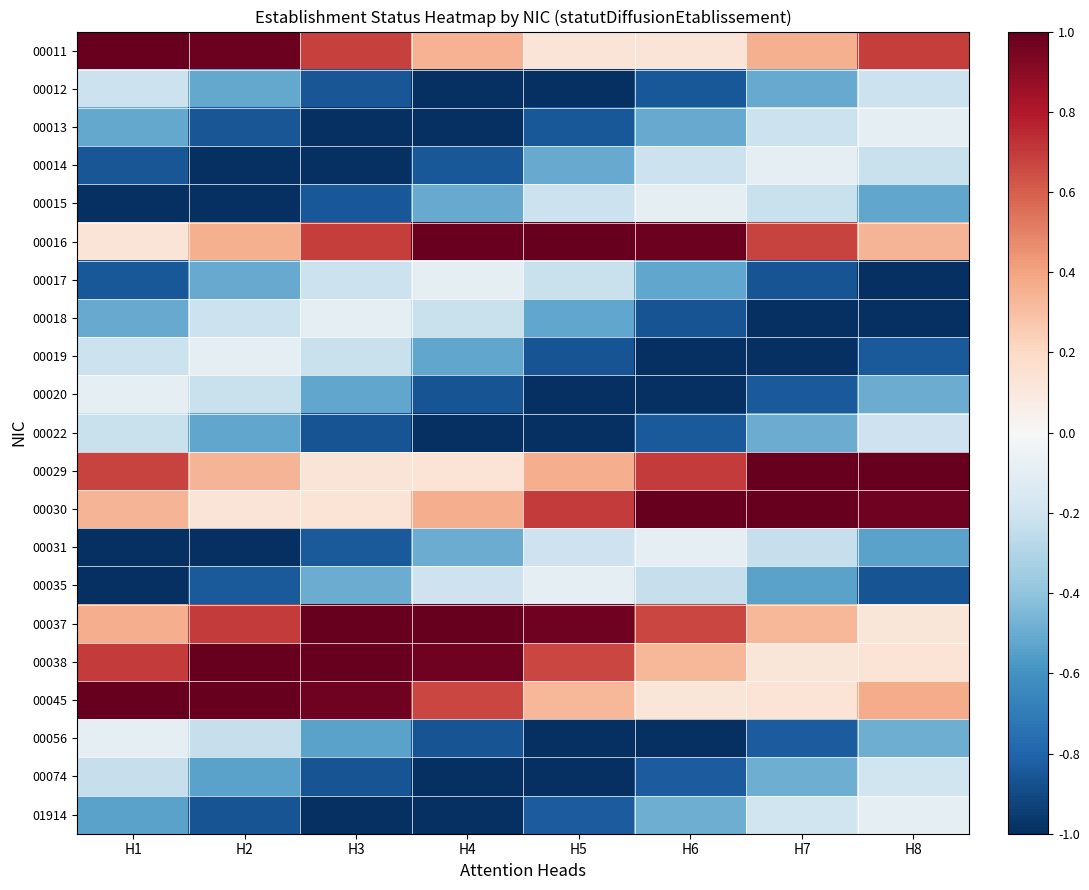

What is the smallest value displayed?

-1.0